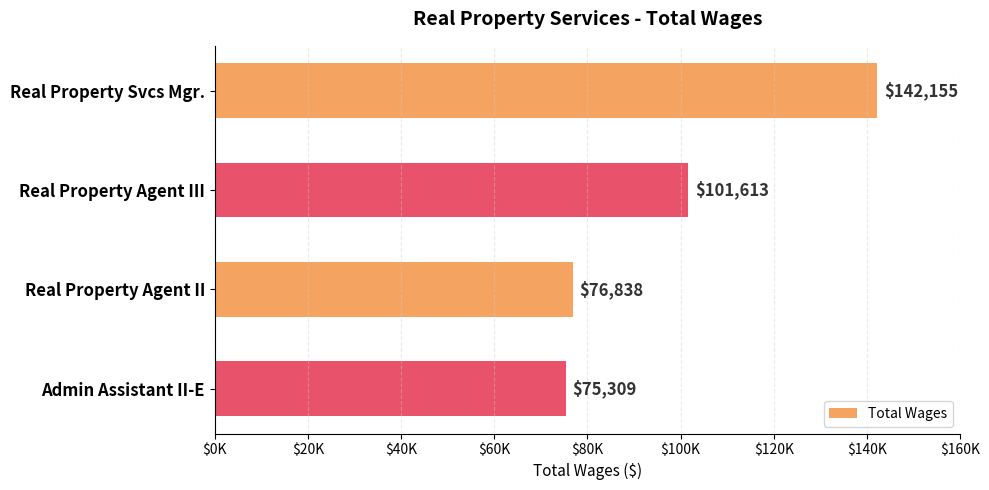

Where is the data nearest to the value 108732?

Real Property Agent III